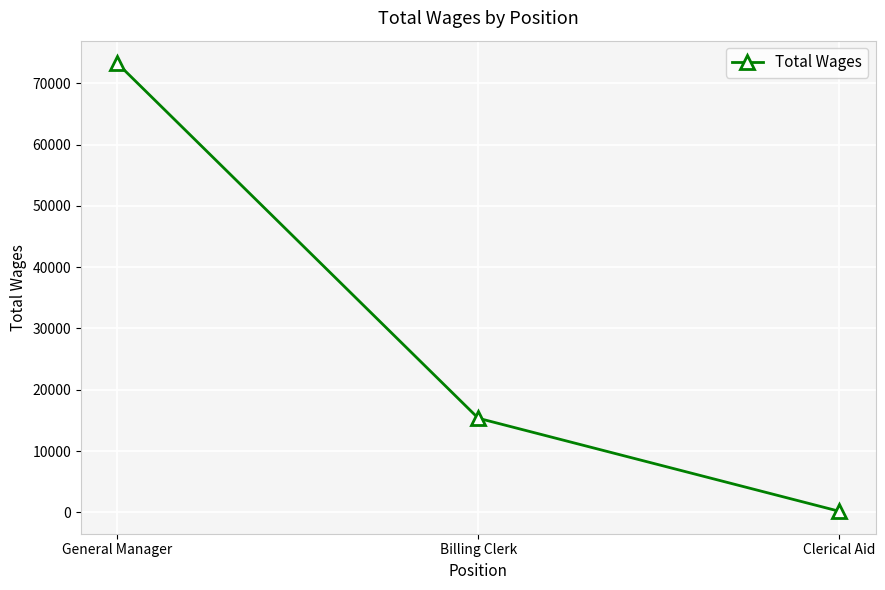

What is the difference between the values at Clerical Aid and Billing Clerk?

15188